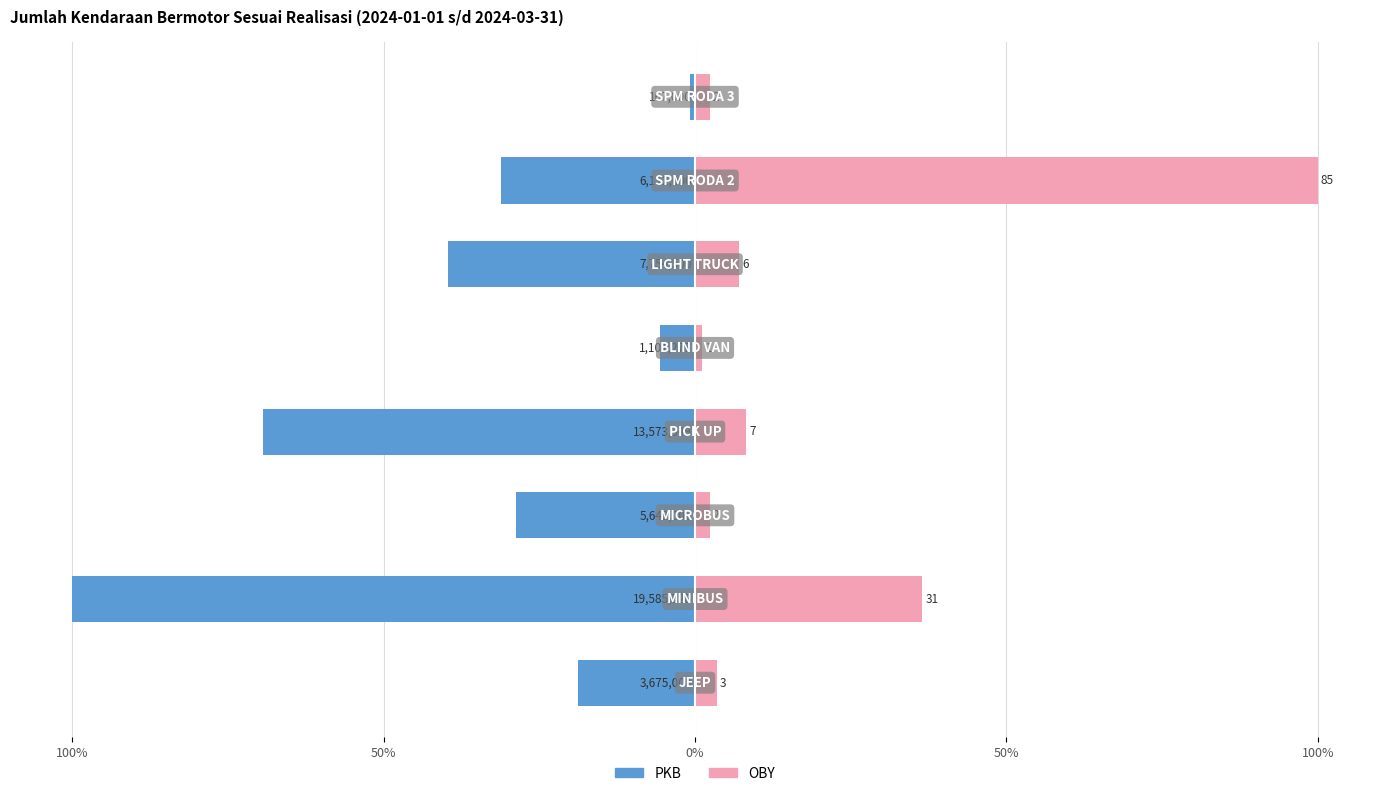

What is the maximum value shown in the chart?

100.0